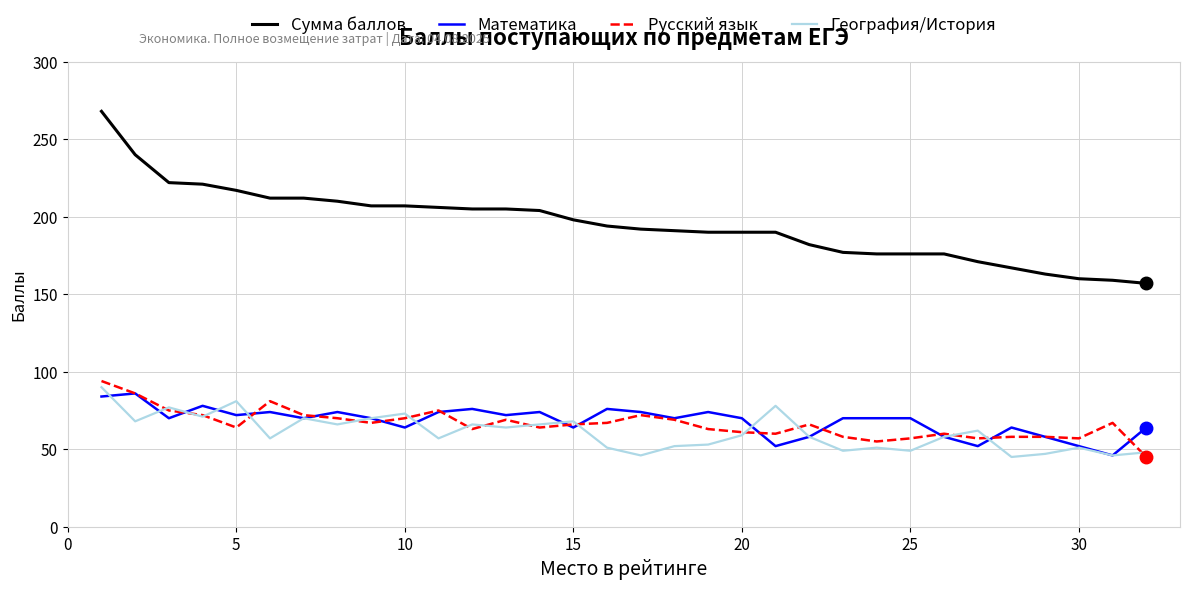

True or false: Сумма баллов and География/История cross at least once.

False